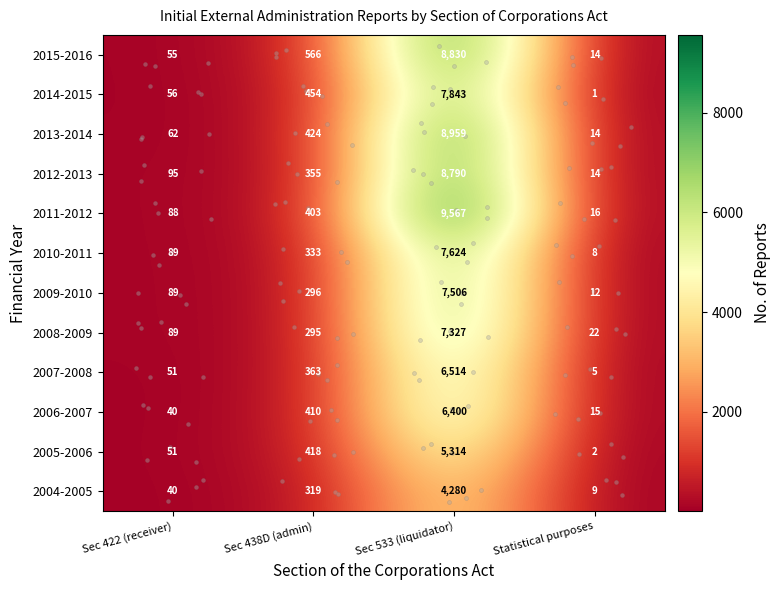

At Sec 438D (admin), list the series in order from smallest to largest.

2008-2009, 2009-2010, 2004-2005, 2010-2011, 2012-2013, 2007-2008, 2011-2012, 2006-2007, 2005-2006, 2013-2014, 2014-2015, 2015-2016